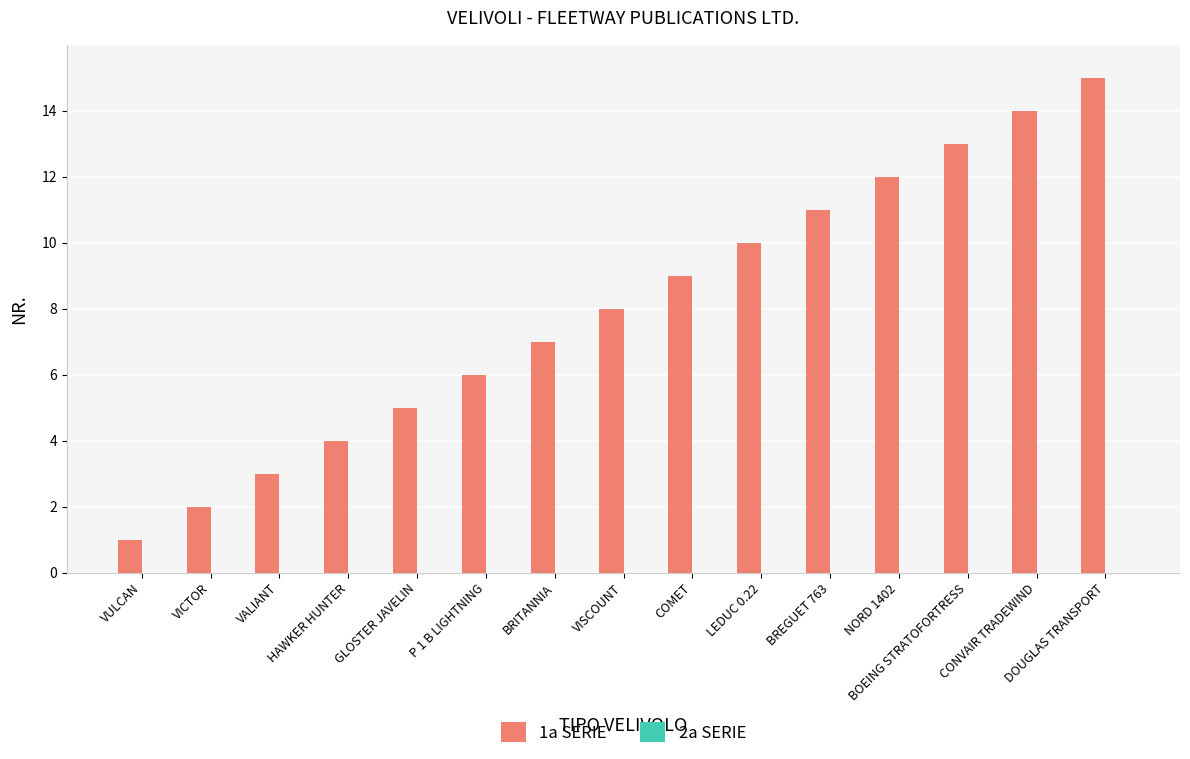

What is the sum of all values?

120